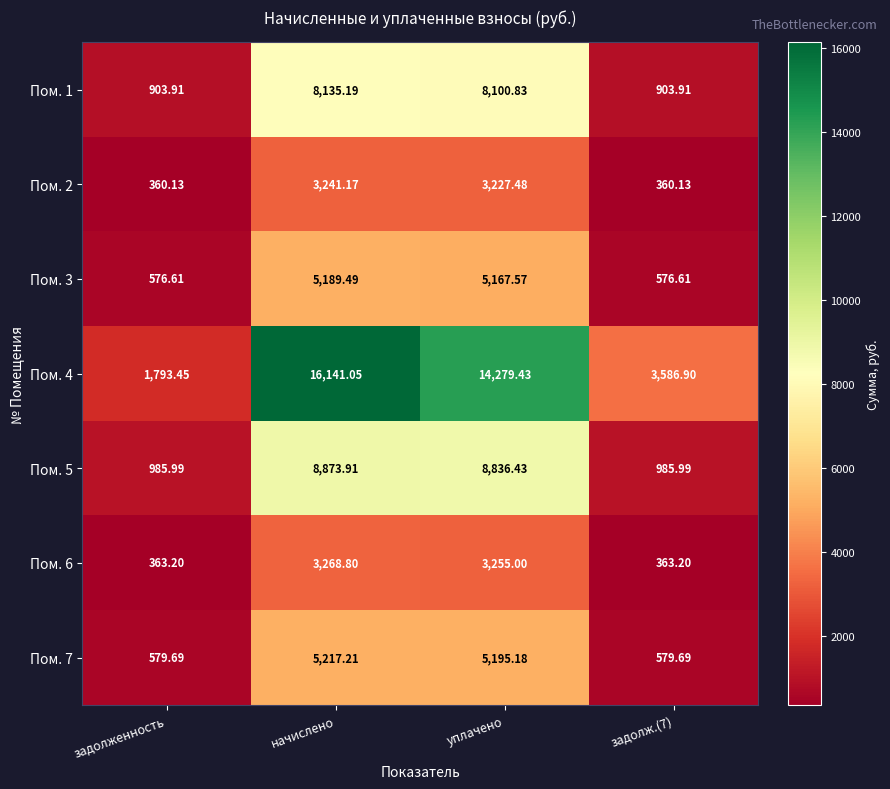

At which category does the chart reach its peak across all series?

начислено